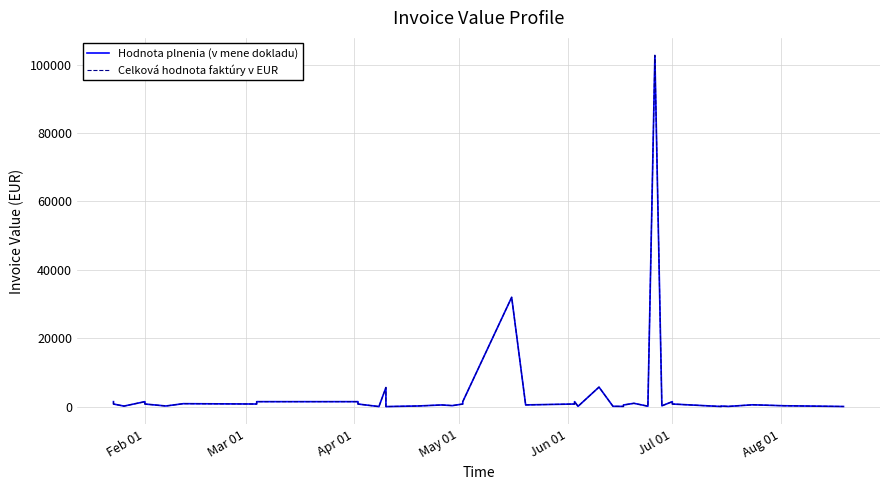

What is the value of the Hodnota plnenia (v mene dokladu) point at the 20th from the left?

31979.8